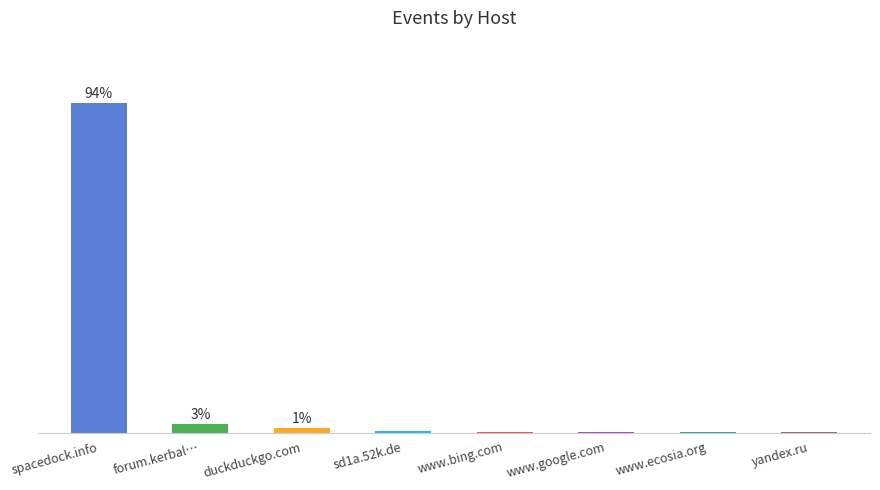

What is the smallest value displayed?

0.1